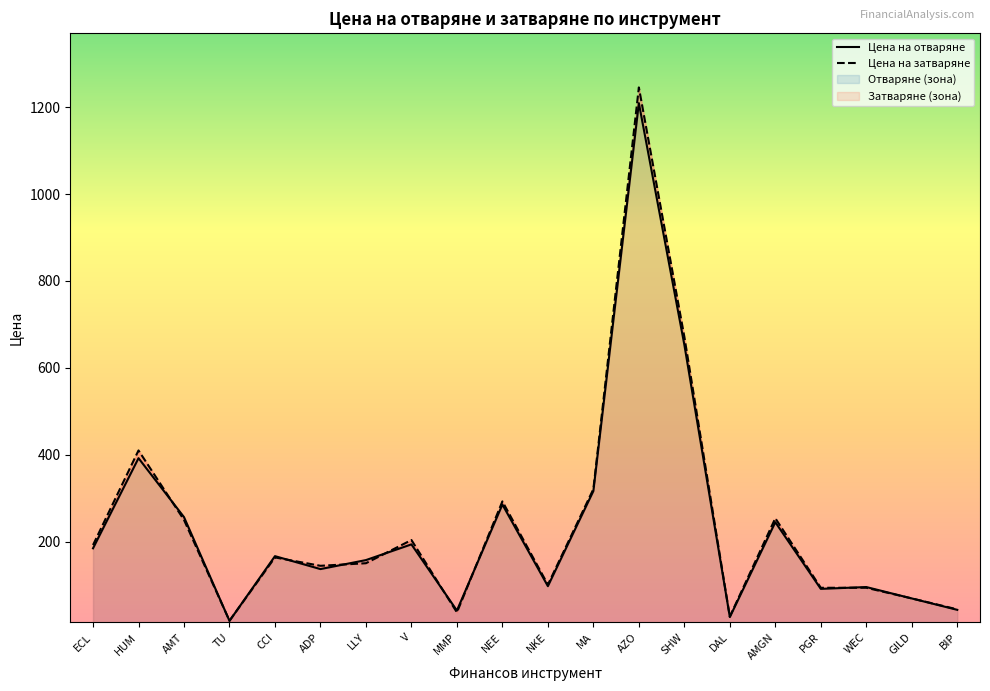

How many times do Цена на отваряне and Цена на затваряне cross each other?

10